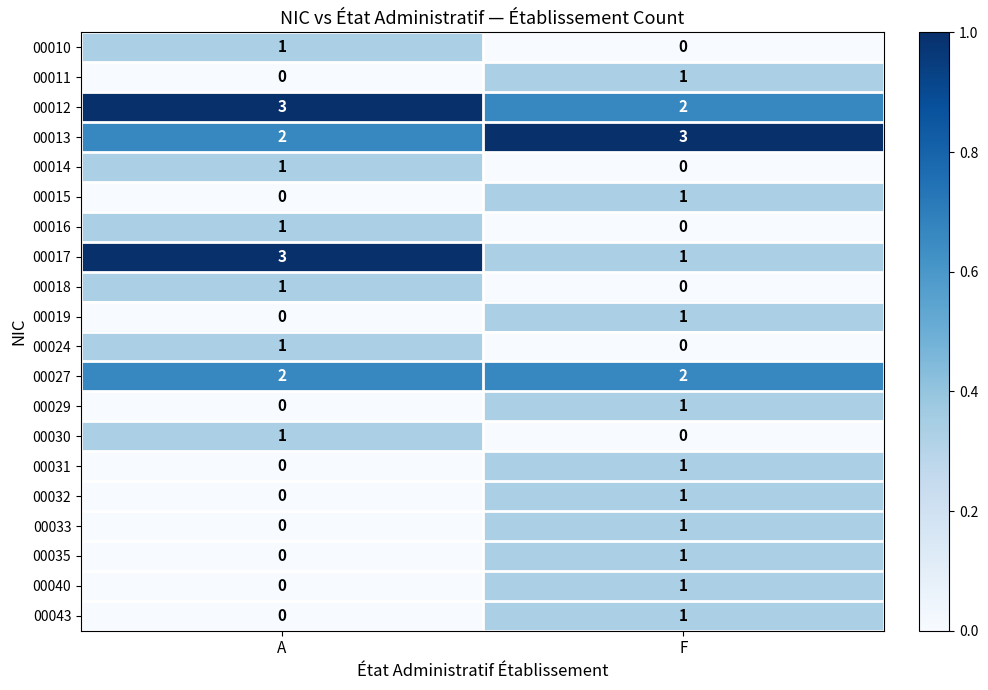

Is it true that 00029 equals 1 at F?

True